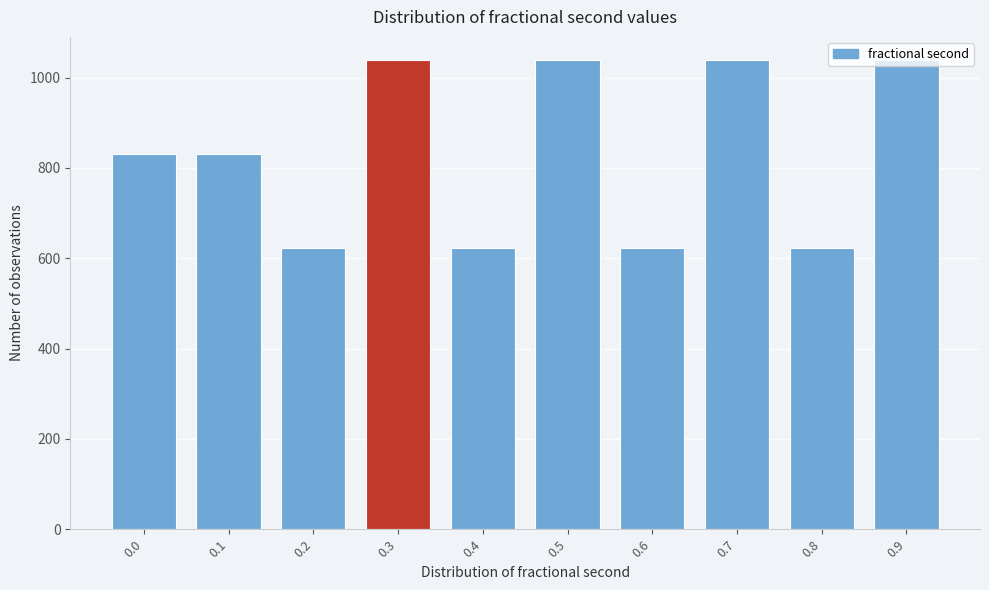

What is the value of the 4th bar from the left?

1038